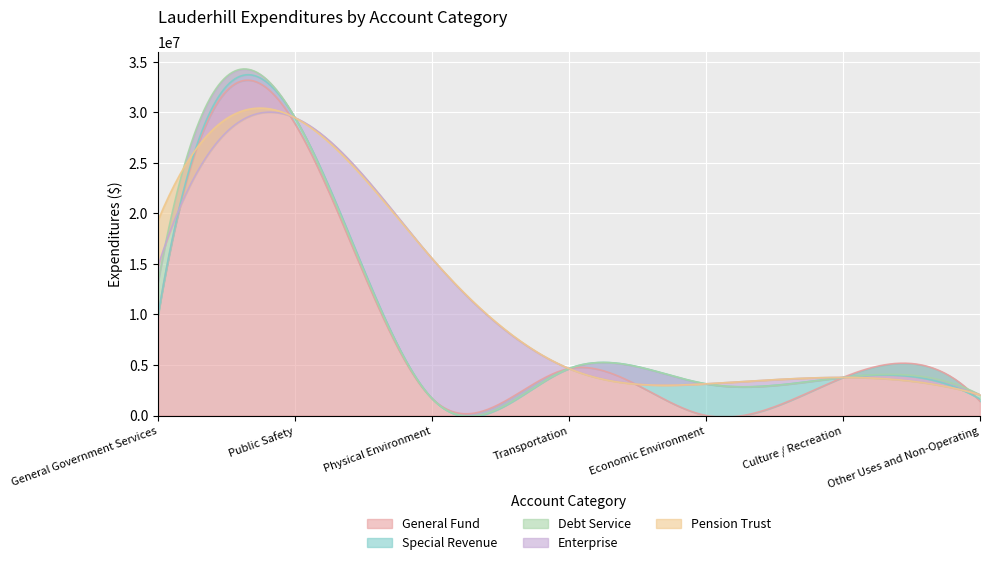

What is the label of the 3rd point from the left?

Physical Environment